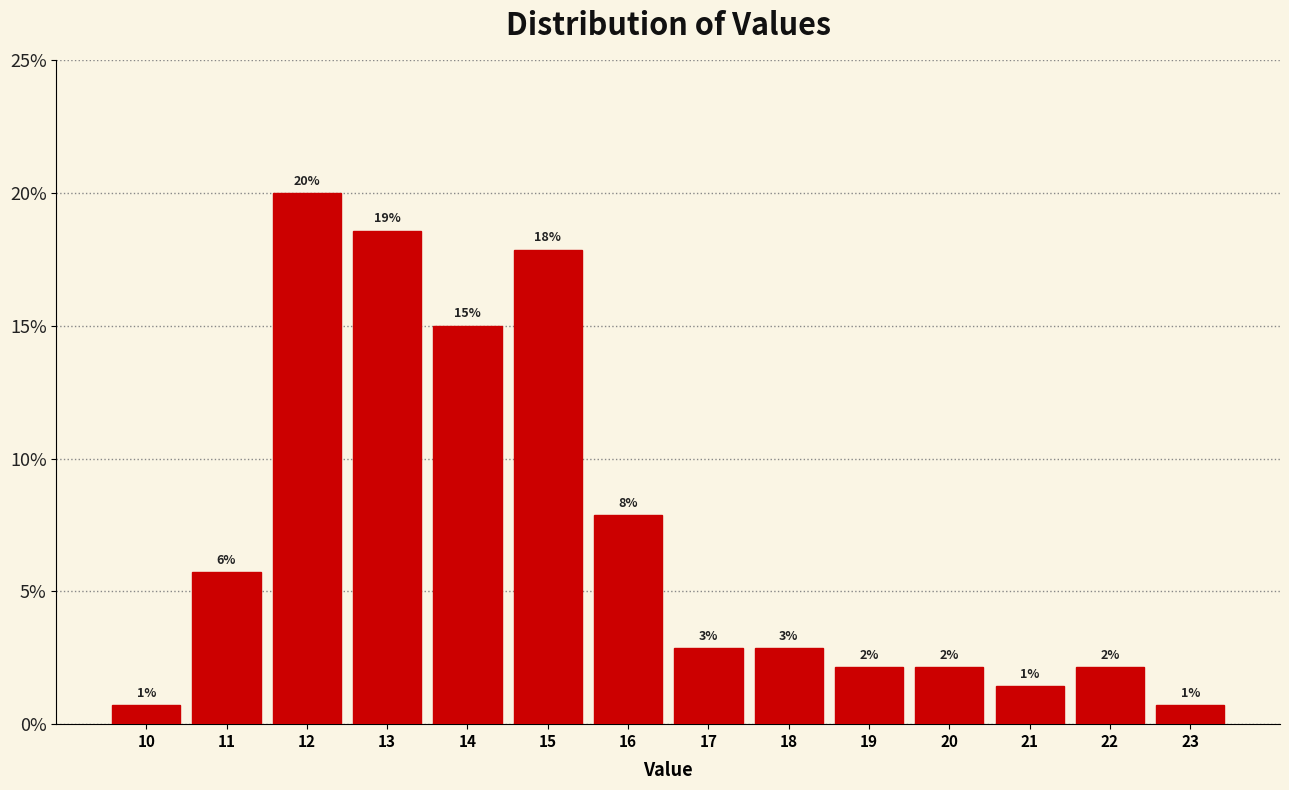

How many bars are there in total?

14